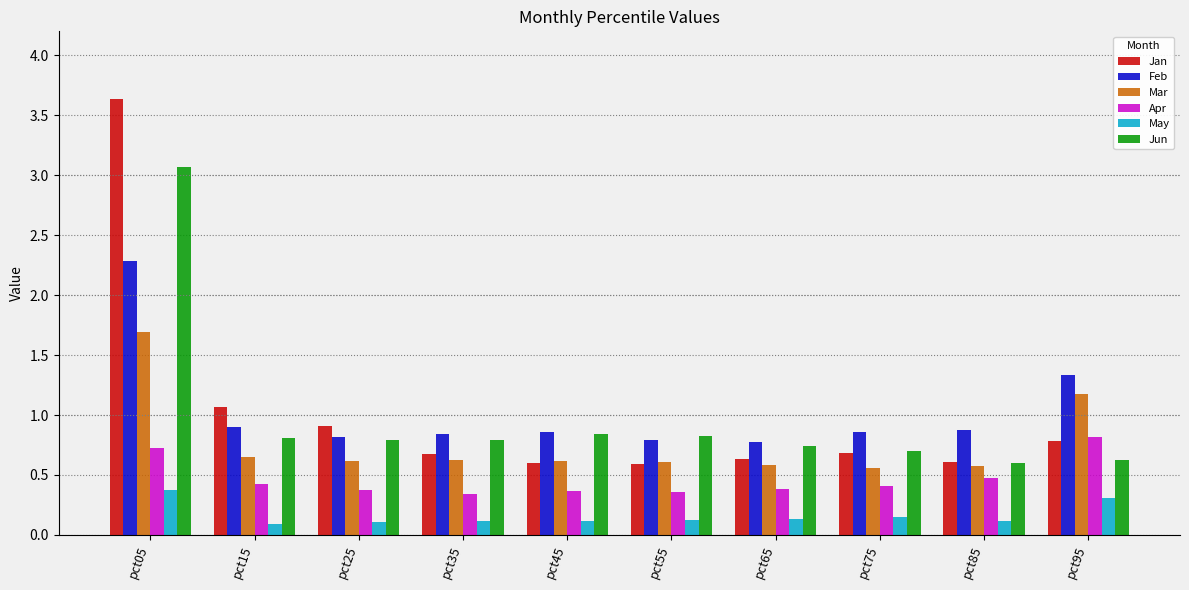

What is the total value across all series at pct45?

3.4